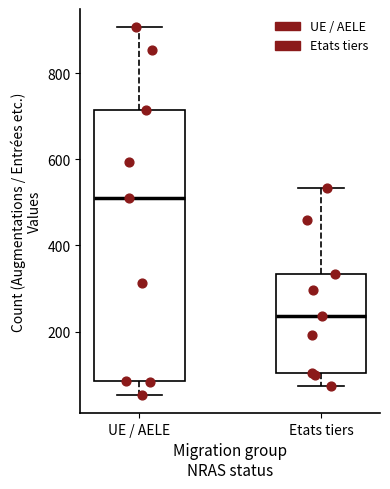

Reading left to right, transcribe this box plot: for each box, give where its median line is, the range the box spans, and where its two whiskers end, as read against the y-axis. The values are not printed on the chart, so give them approximately, as read against the axis.

UE / AELE: median 520, box 80 to 720, whiskers 60 to 900
Etats tiers: median 240, box 100 to 340, whiskers 80 to 540